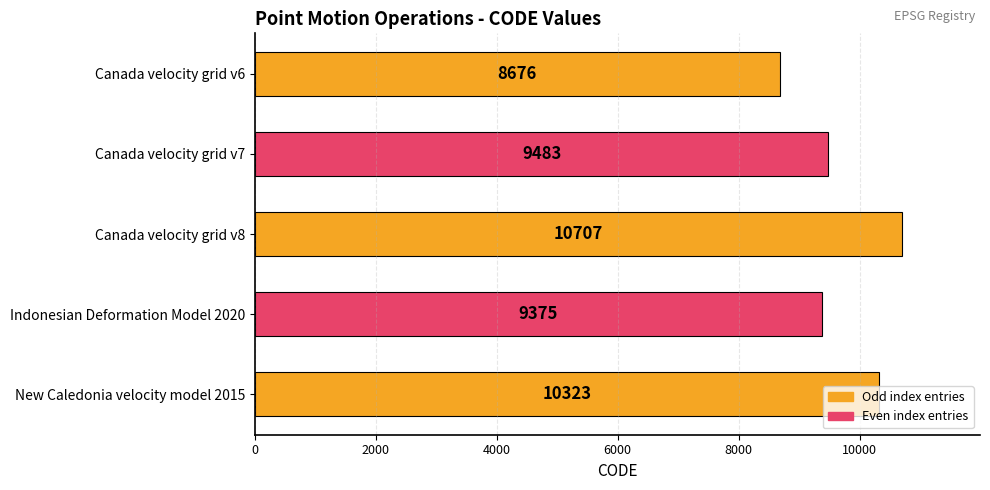

List the labels in order of value, largest first.

Canada velocity grid v8, New Caledonia velocity model 2015, Canada velocity grid v7, Indonesian Deformation Model 2020, Canada velocity grid v6